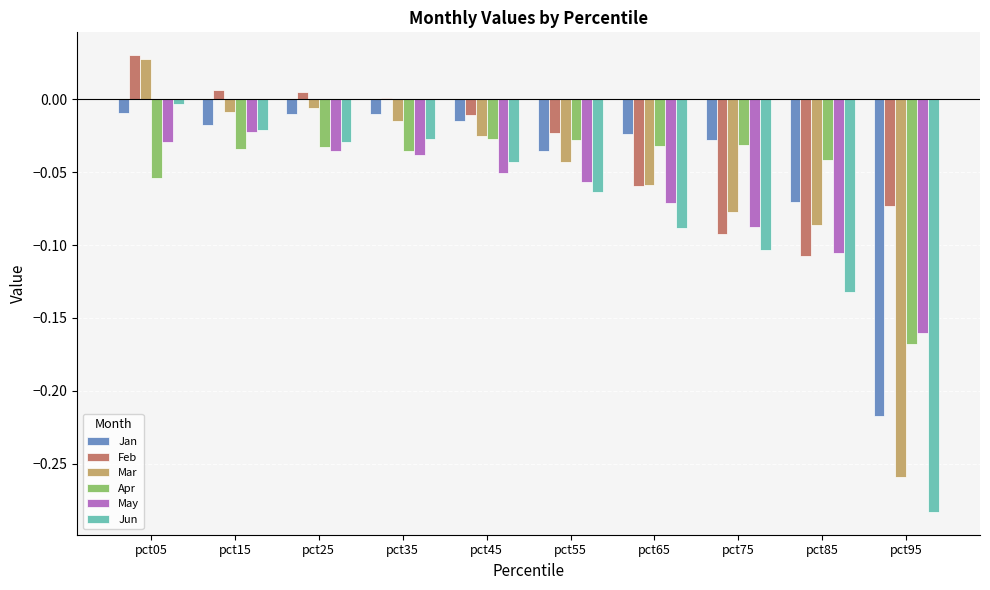

At which category is the sum across all series the highest?

pct05